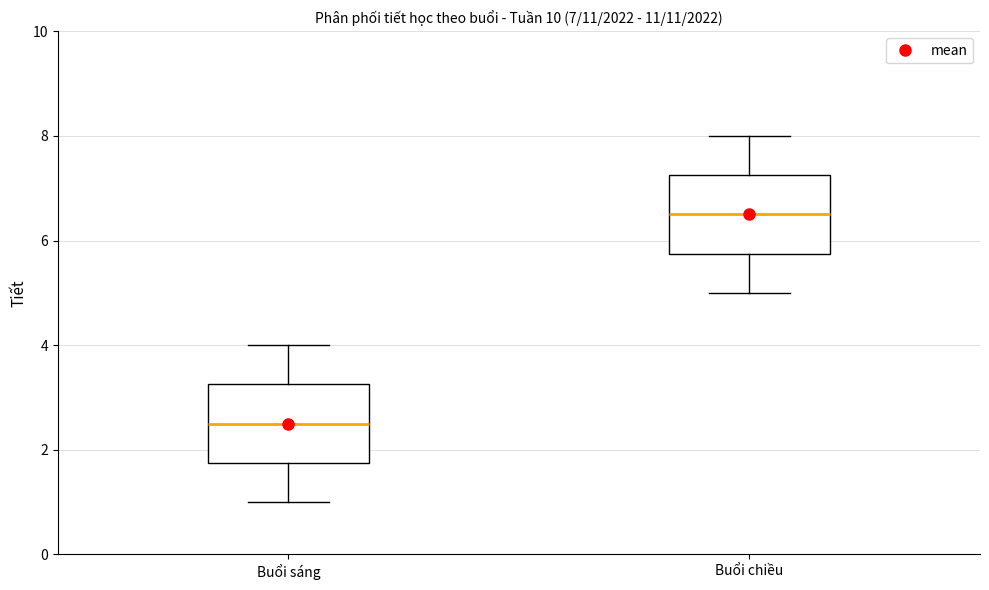

Which box's median line is the lowest?

Buổi sáng